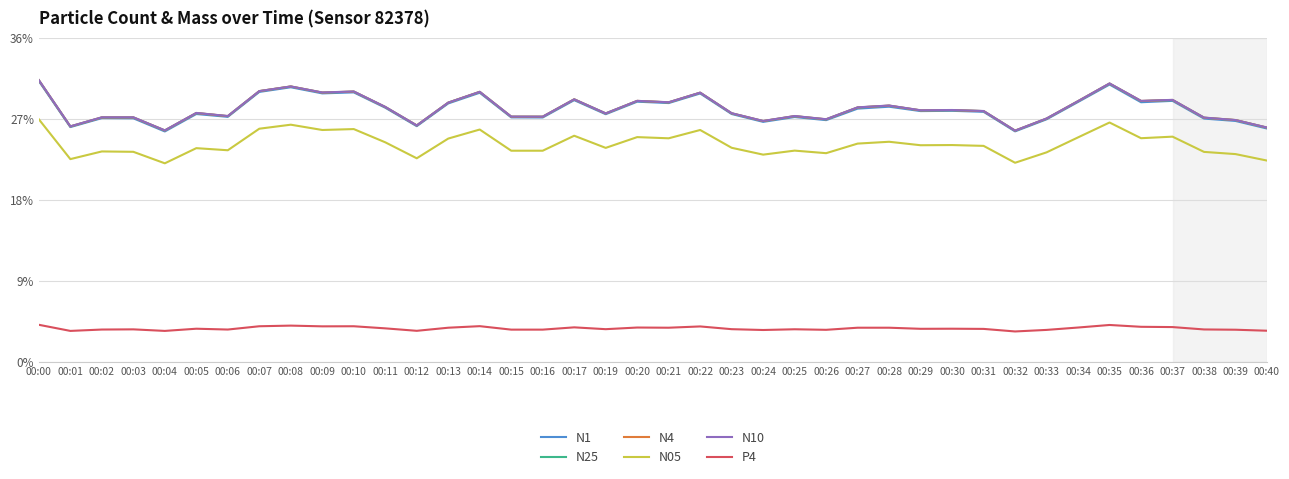

Does the chart have visible grid lines?

Yes